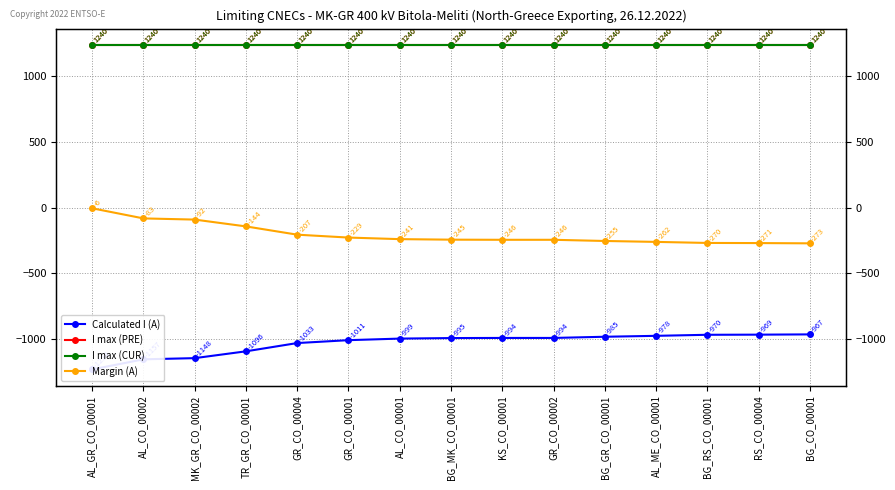

What position from the left is RS_CO_00004?

14